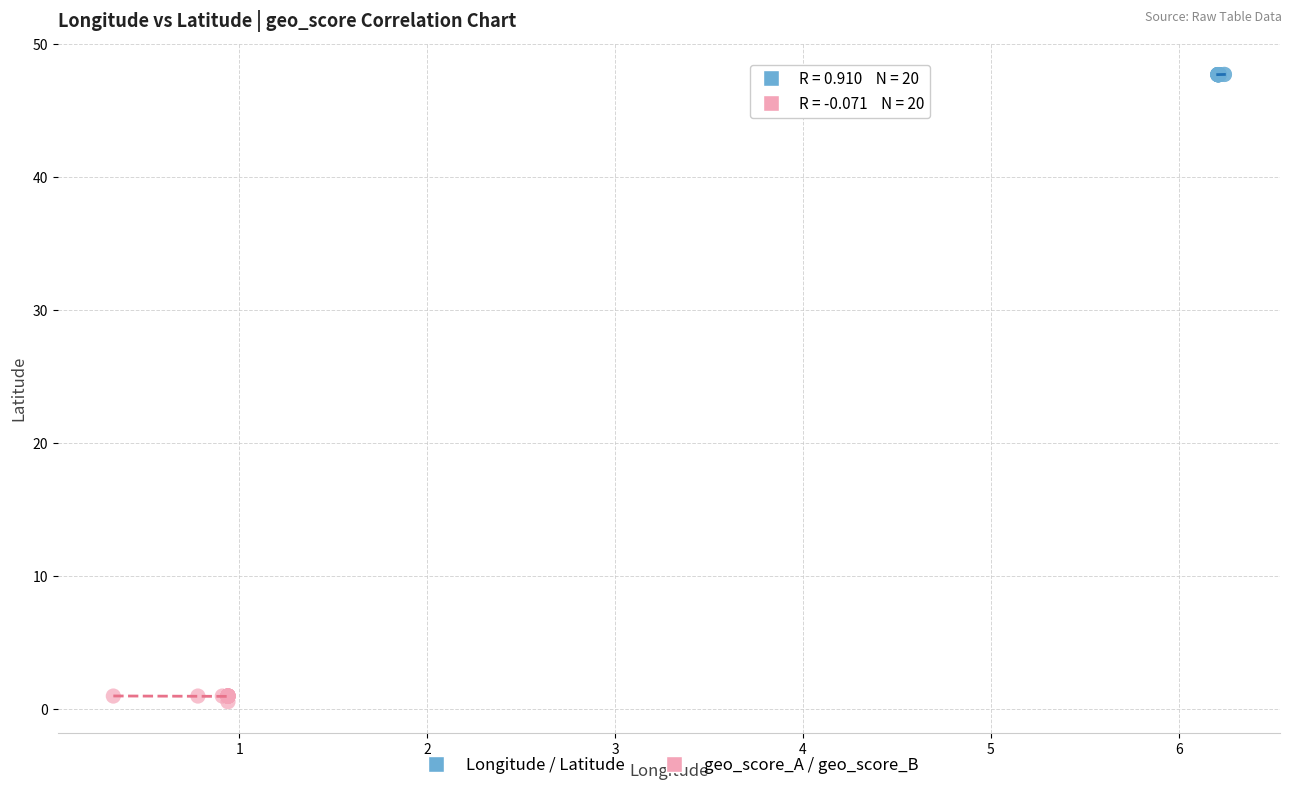

Which series contains the highest Y value?

Longitude / Latitude